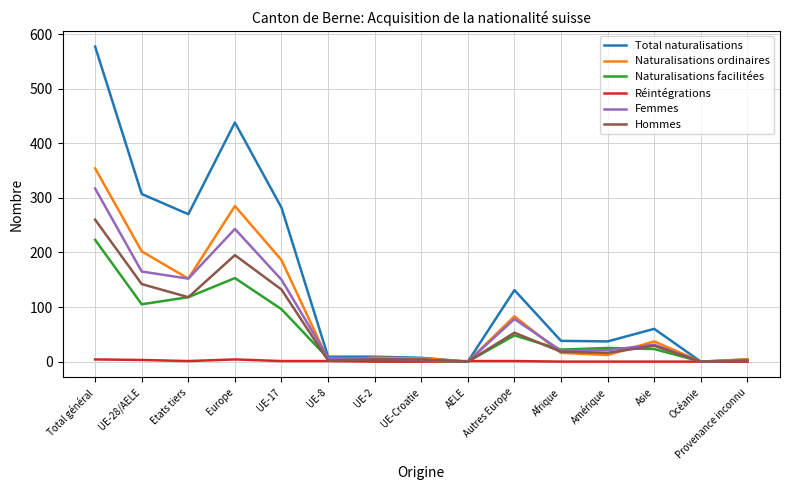

Which series has the widest spread of values?

Total naturalisations